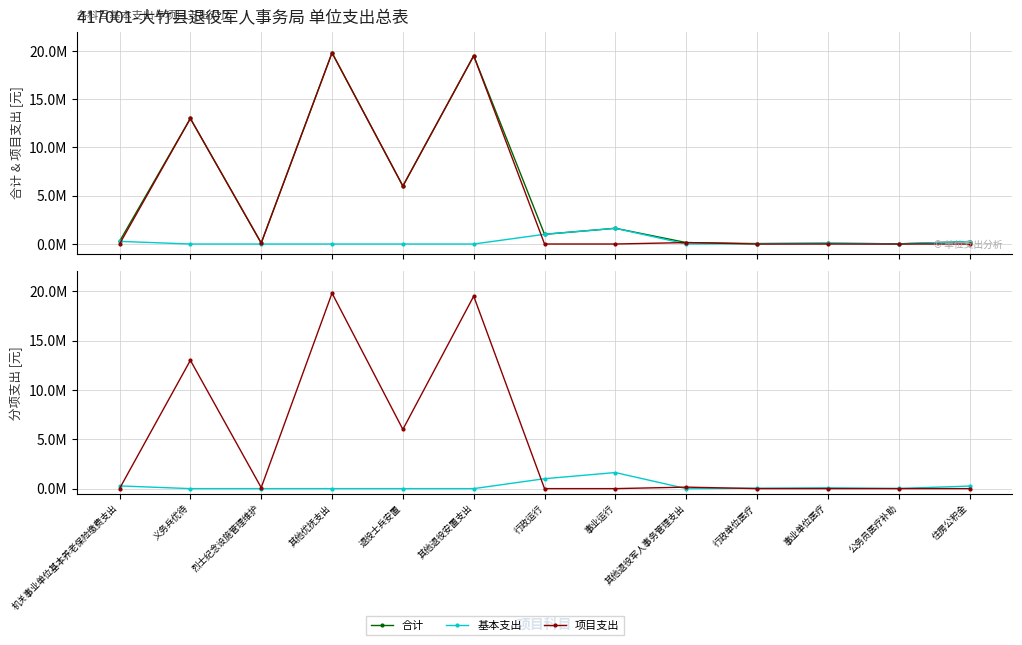

The 项目支出 series shows 0 at 机关事业单位基本养老保险缴费支出. True or false?

True